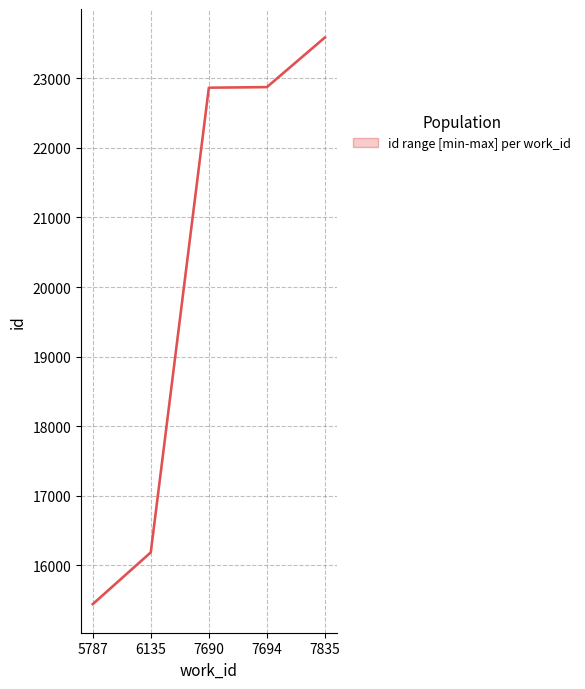

Read the value at 7690, to the nearest 50.

22850